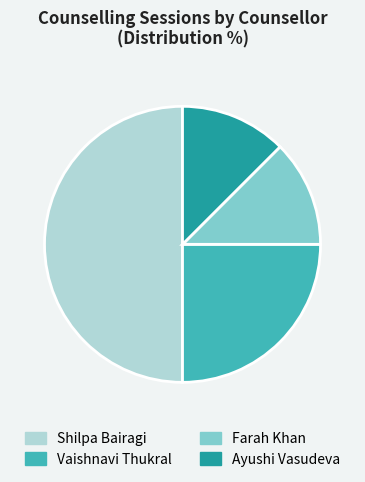

What is the ratio of the value at Shilpa Bairagi to the value at Farah Khan?

4.0